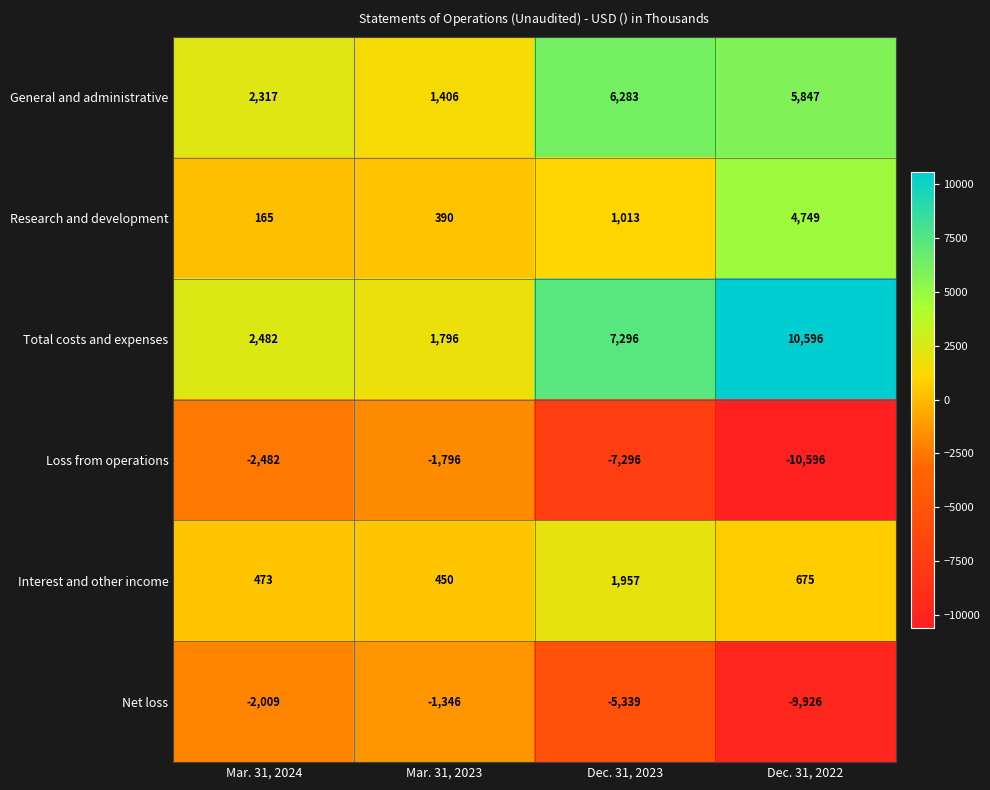

Rank the series by their maximum value, from highest to lowest.

Total costs and expenses, General and administrative, Research and development, Interest and other income, Net loss, Loss from operations